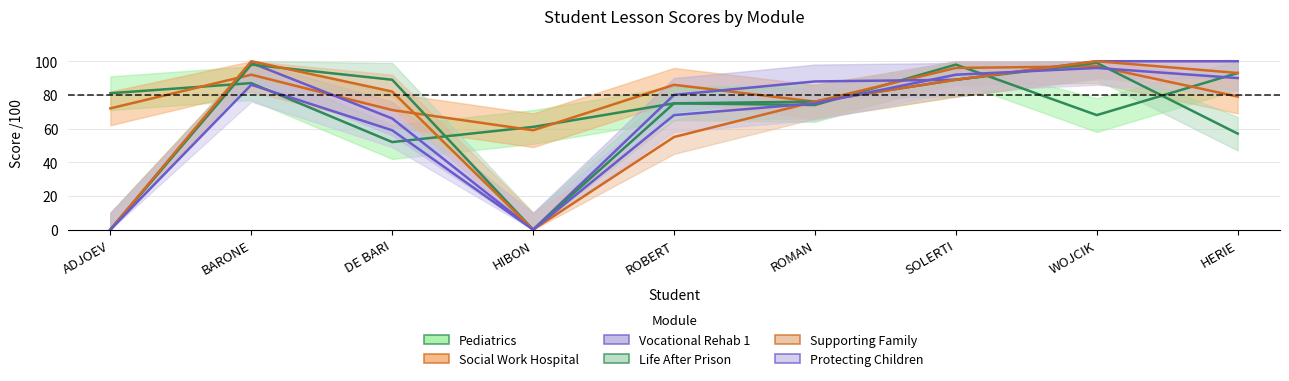

Count the number of categories in the chart.

9